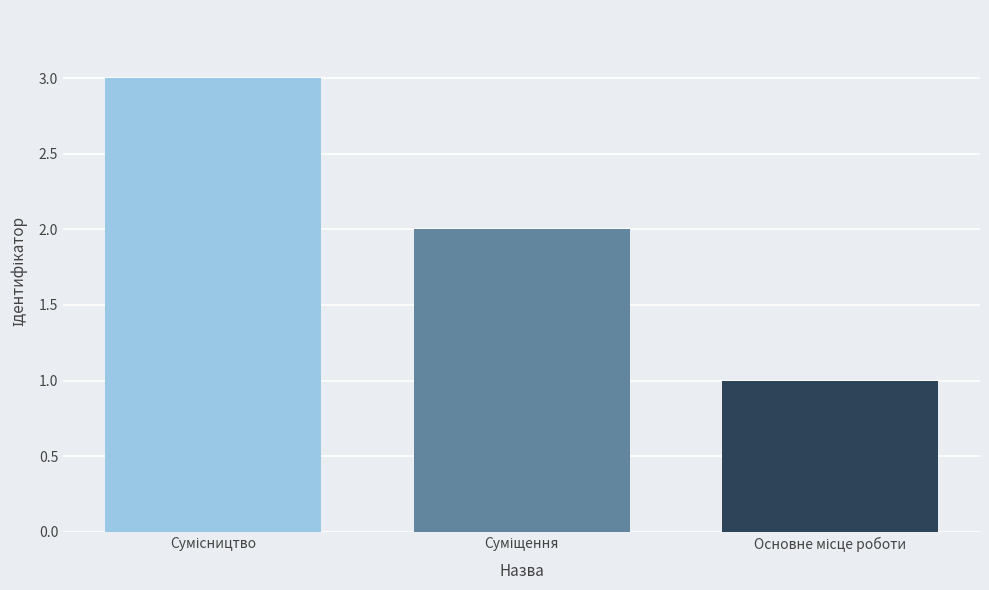

Reading left to right, list all the values displayed in this chart.

3	2	1